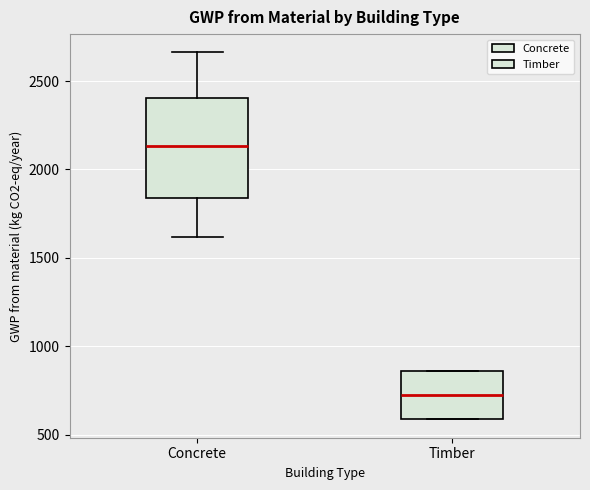

Reading left to right, read every box against the y-axis: the position of its median line, the range the box covers, and the ends of its whiskers. The values are not printed on the chart, so give them approximately, as read against the axis.

Concrete: median 2150, box 1850 to 2400, whiskers 1600 to 2650
Timber: median 700, box 600 to 850, whiskers 600 to 850